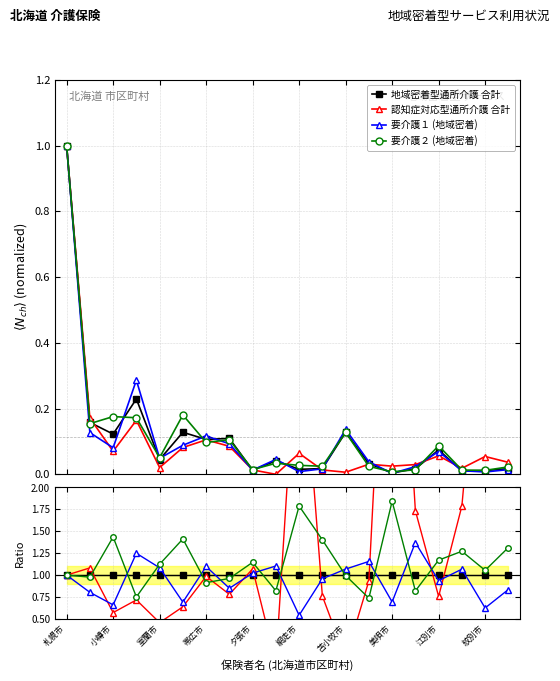

What is the label of the 14th point from the left?

13